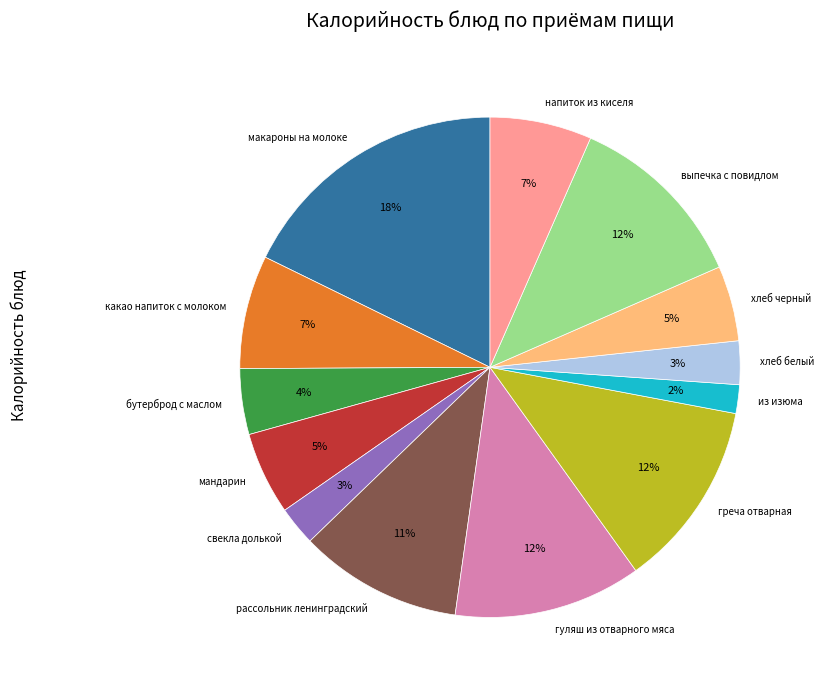

Count the number of slices in the pie.

13